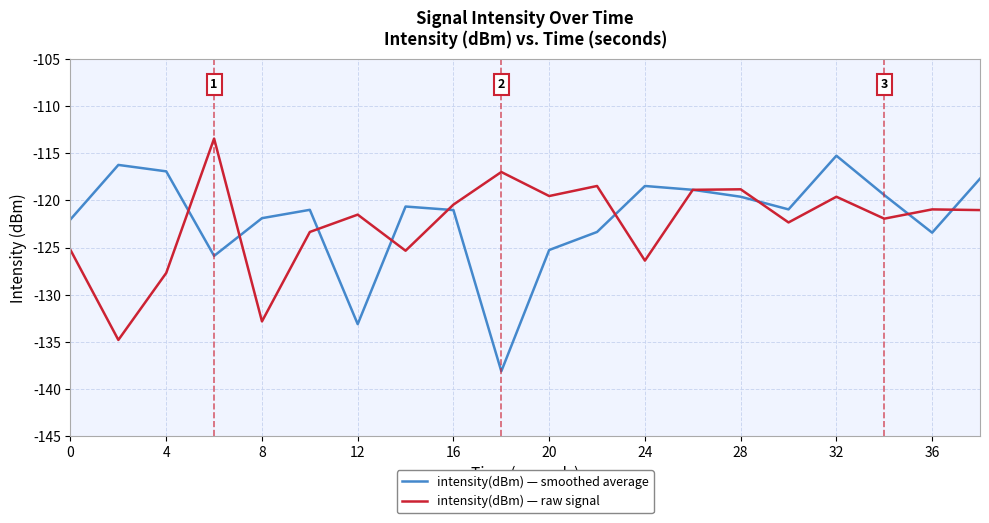

Rank the series by their maximum value, from highest to lowest.

intensity(dBm) — raw signal, intensity(dBm) — smoothed average